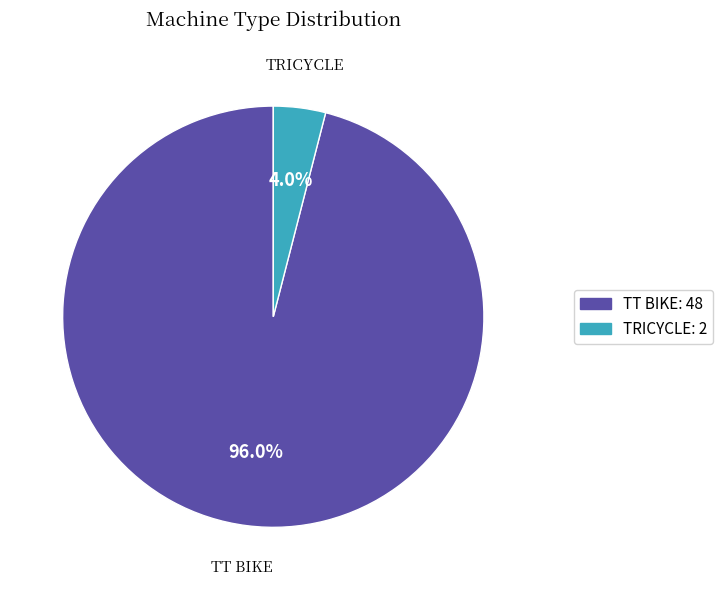

Between TRICYCLE: 2 and TT BIKE: 48, which is larger?

TT BIKE: 48